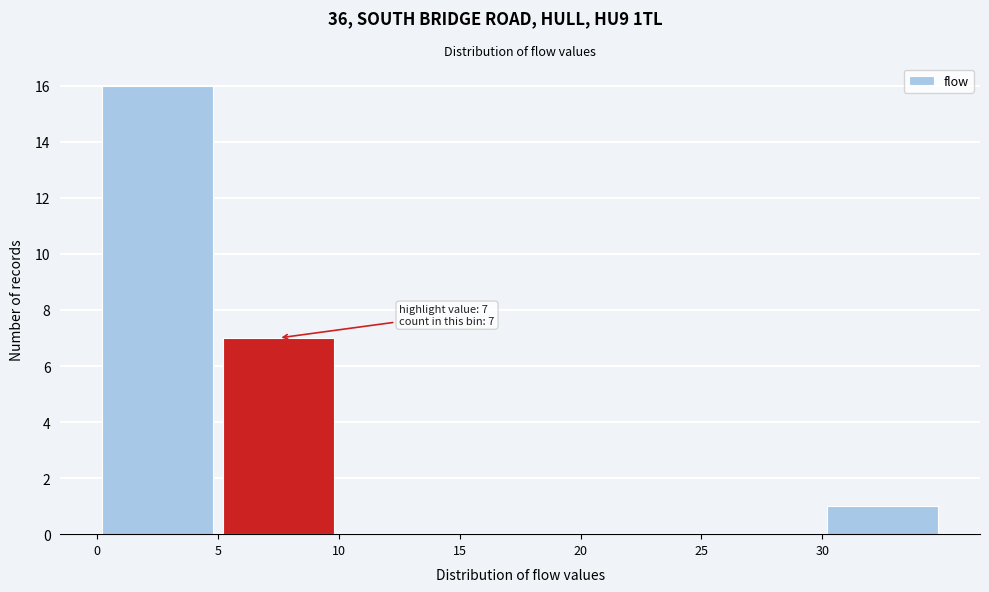

Which range on the x-axis has the tallest bar?

0 to 5